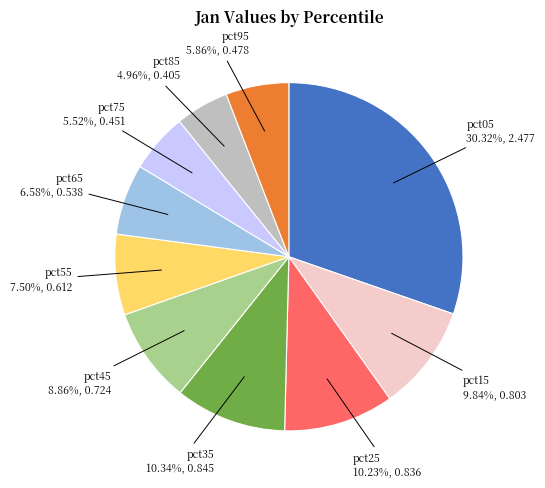

Do pct95 and pct55 together represent more than half of the pie?

No